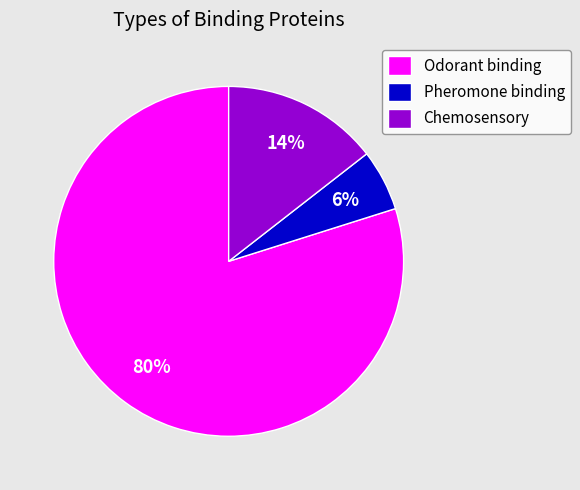

To the nearest percent, what percentage of the pie is Chemosensory?

14%